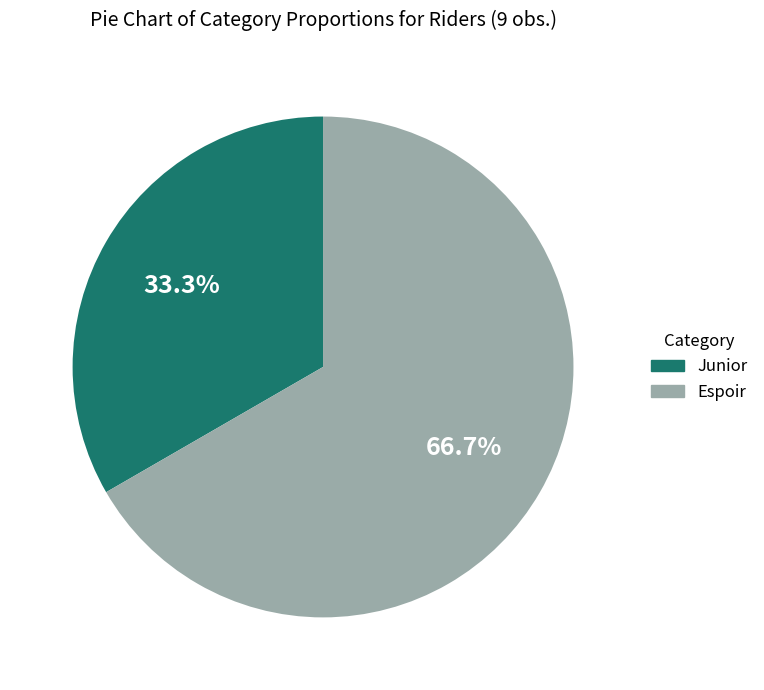

Does Junior represent more than half of the total?

No